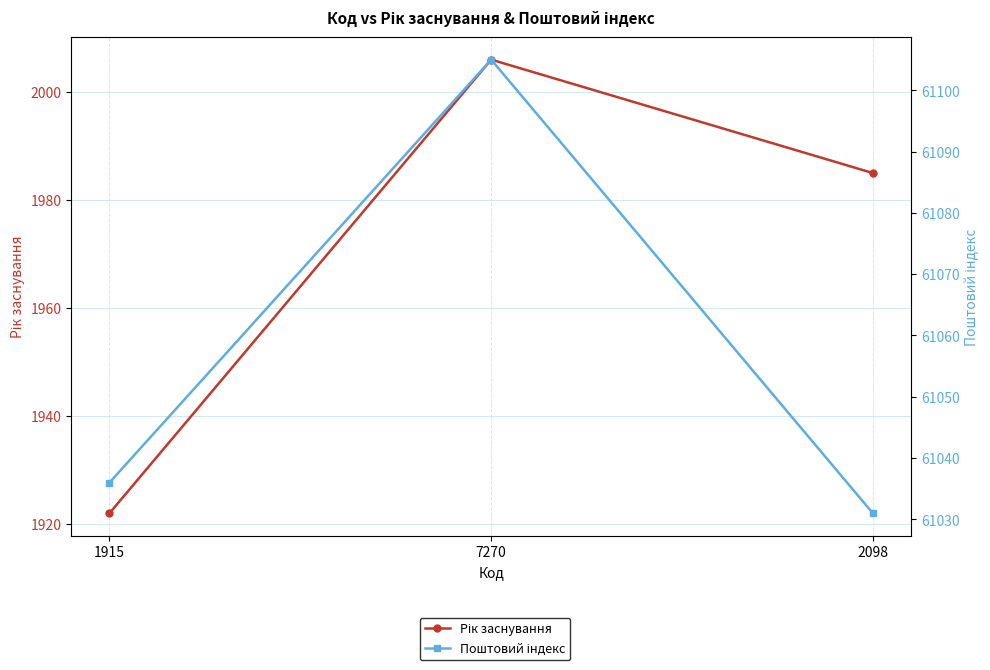

What is the difference between the second highest and minimum values in the Поштовий індекс series?

5